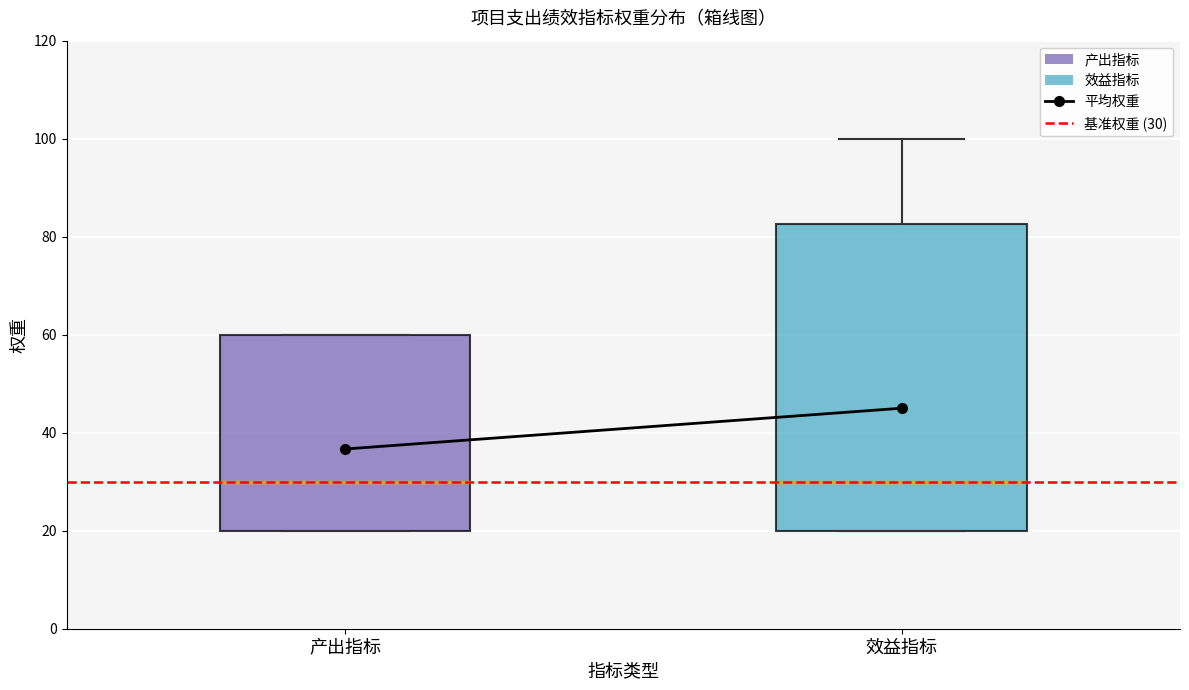

Where does the median line of the box for 产出指标 sit on the y-axis? The values are not printed on the chart, so give them approximately, as read against the axis.

30